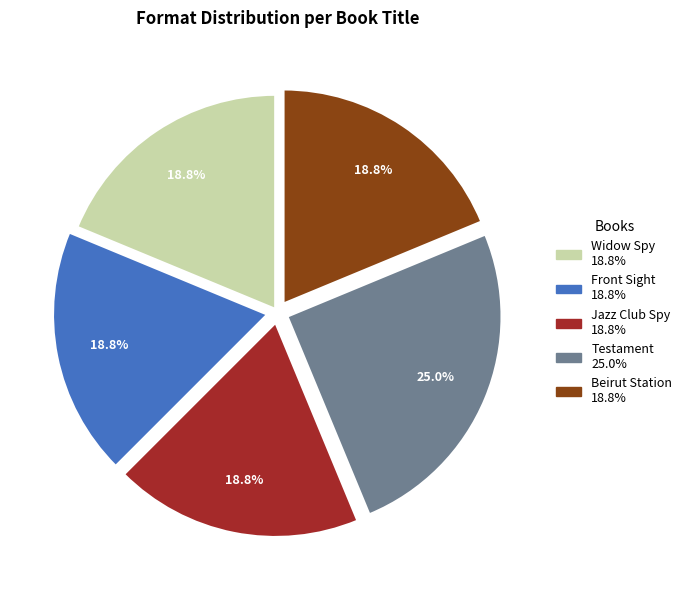

To the nearest percent, what percentage of the pie is Testament?

25%